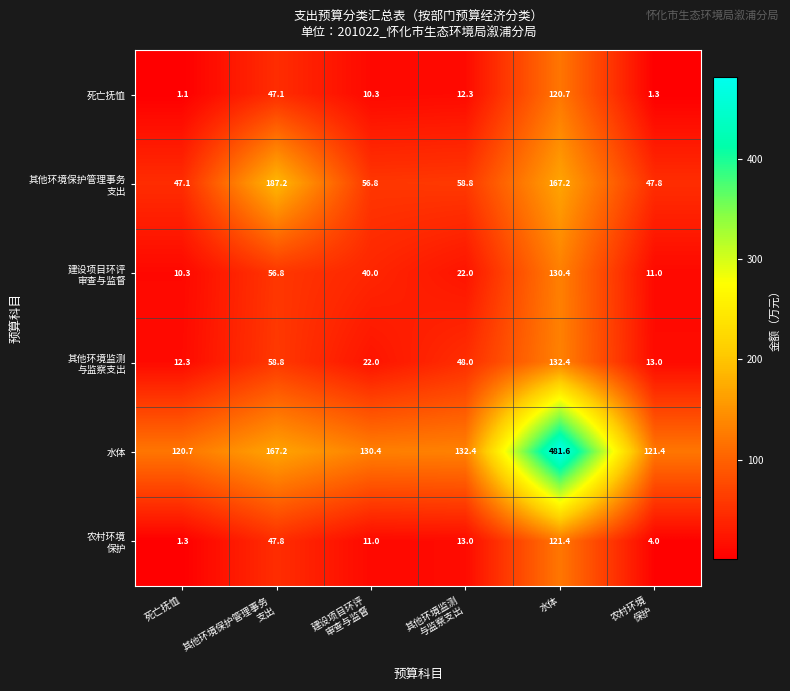

At which category does the chart reach its peak across all series?

水体